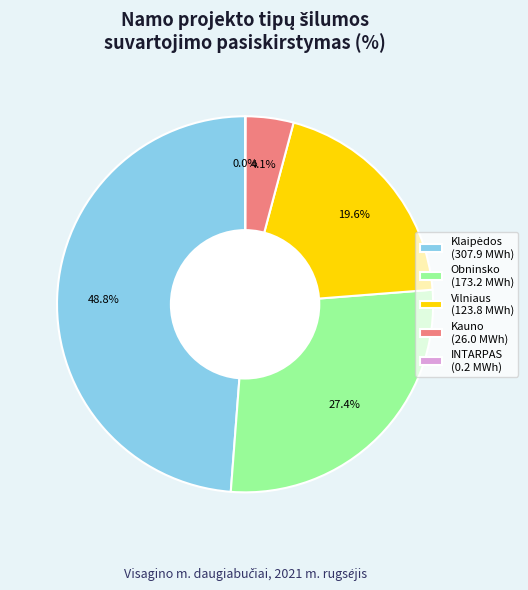

To the nearest percent, what percentage of the pie is Kauno?

4%